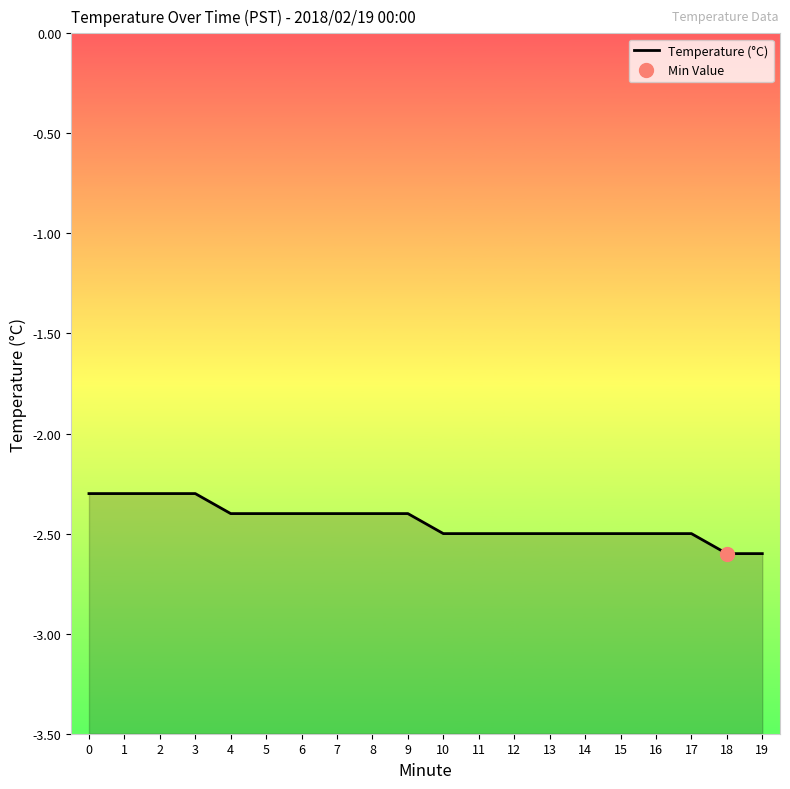

Which label corresponds to the smallest value in the chart?

18